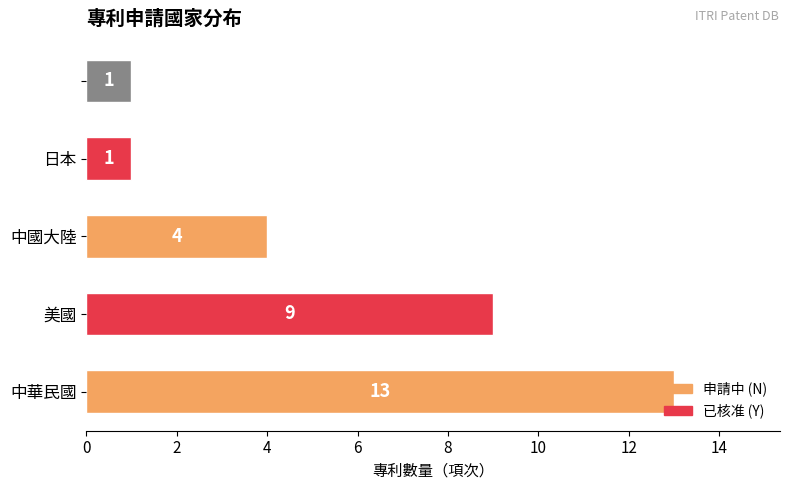

What is the difference between the second highest and minimum values?

8